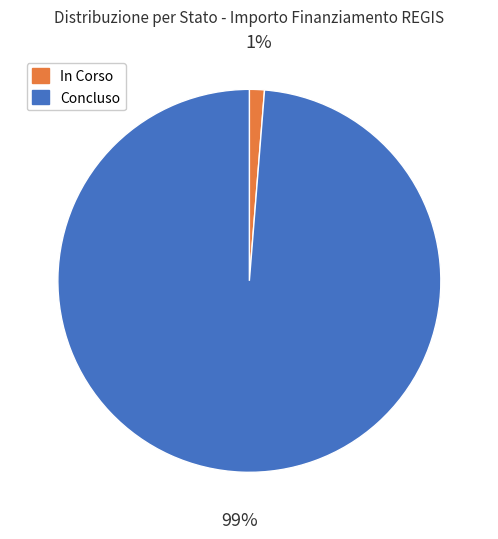

Which has a higher value, Concluso or In Corso?

Concluso